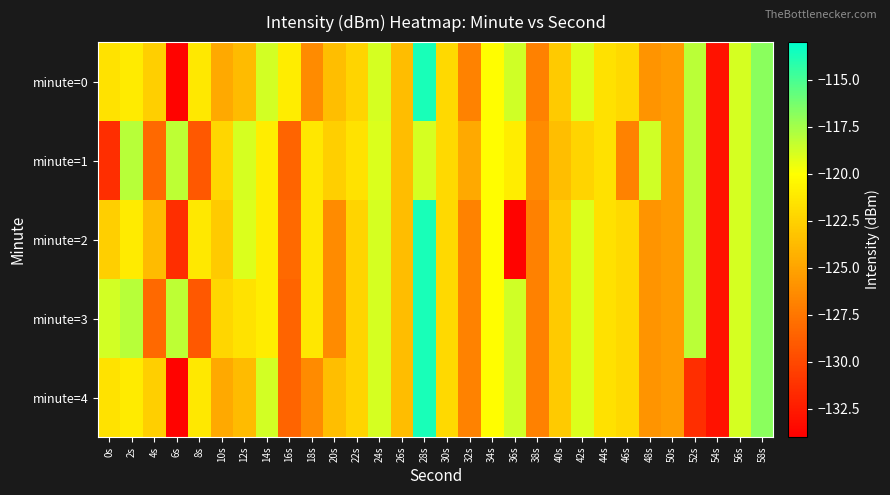

What is the smallest value displayed?

-133.8